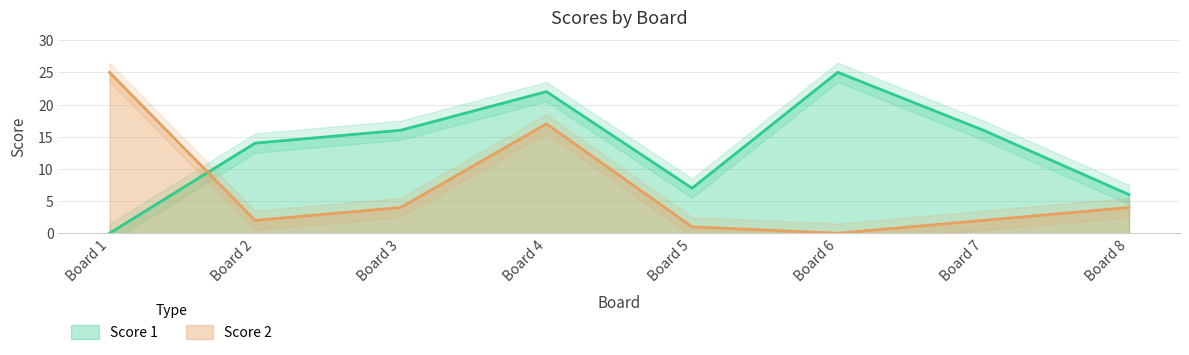

At which label does Score 1 reach its minimum?

Board 1